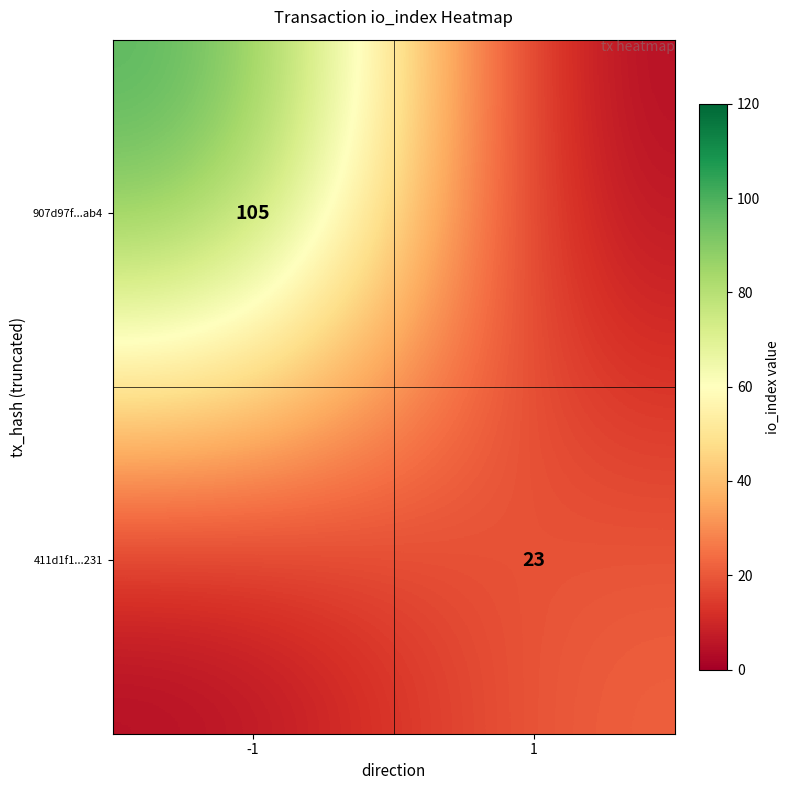

The 411d1f1...231 series shows 23 at 1. True or false?

True